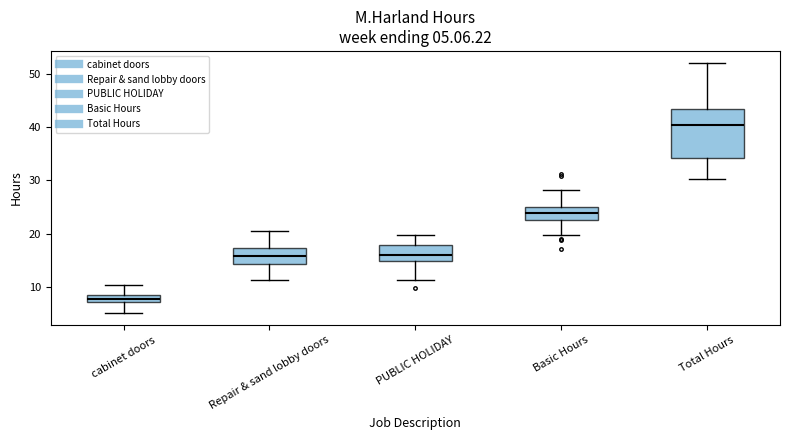

Which box's median line is the highest?

Total Hours